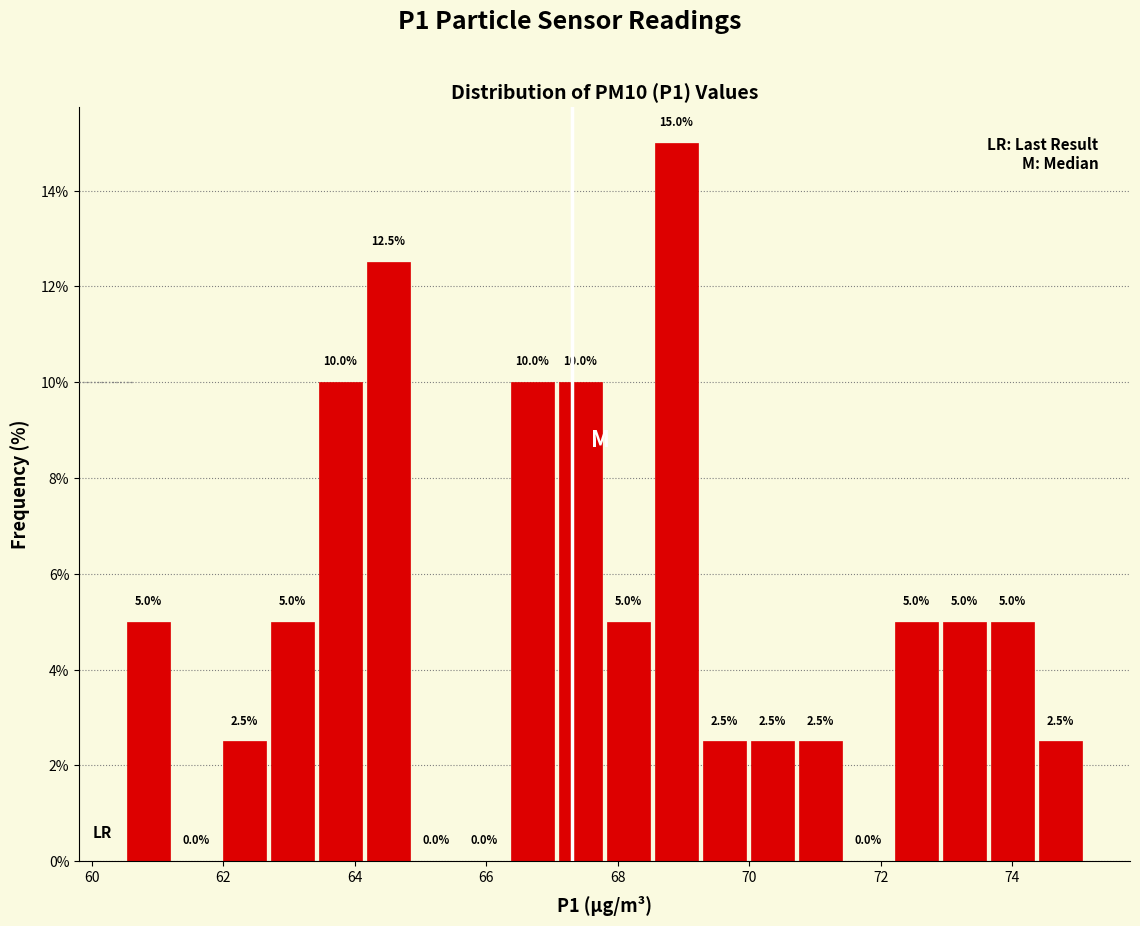

Around what value on the x-axis is the tallest bar? Give the approximate position of its centre, as read against the axis.

68.8